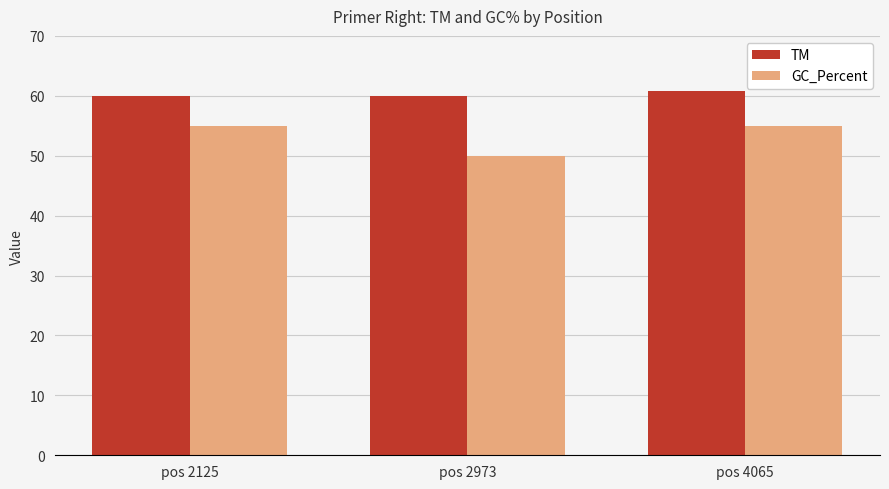

True or false: GC_Percent has a value of 35.4 at pos 2125.

False